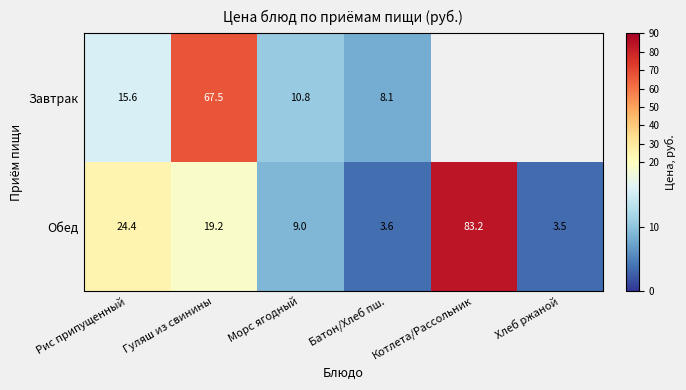

Rank the categories by Обед value from highest to lowest.

Котлета/Рассольник, Рис припущенный, Гуляш из свинины, Морс ягодный, Батон/Хлеб пш., Хлеб ржаной